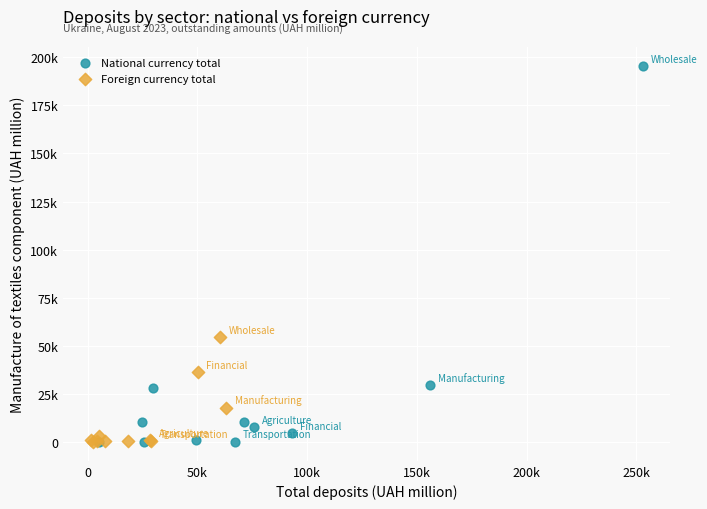

What are all the series names shown in the legend?

National currency total, Foreign currency total